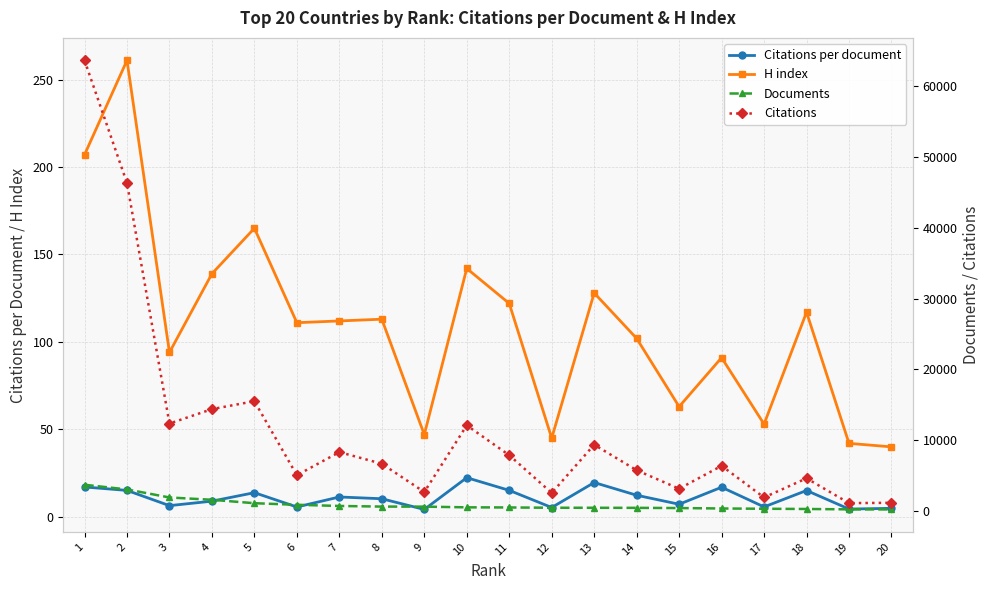

True or false: Citations and Citations per document cross at least once.

False